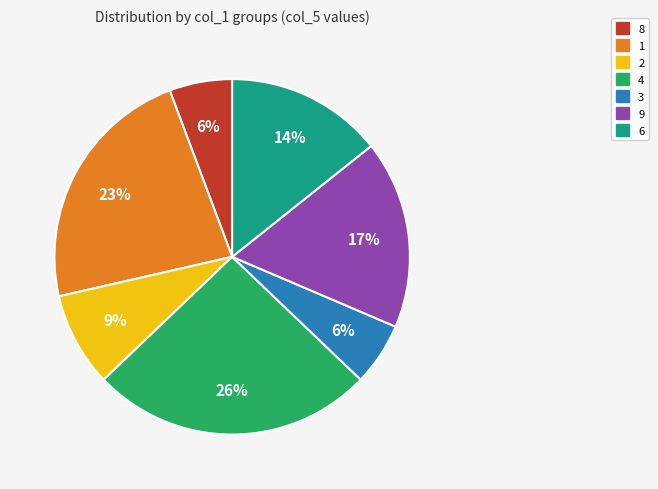

Is the sum of 1 and 3 greater than half?

No